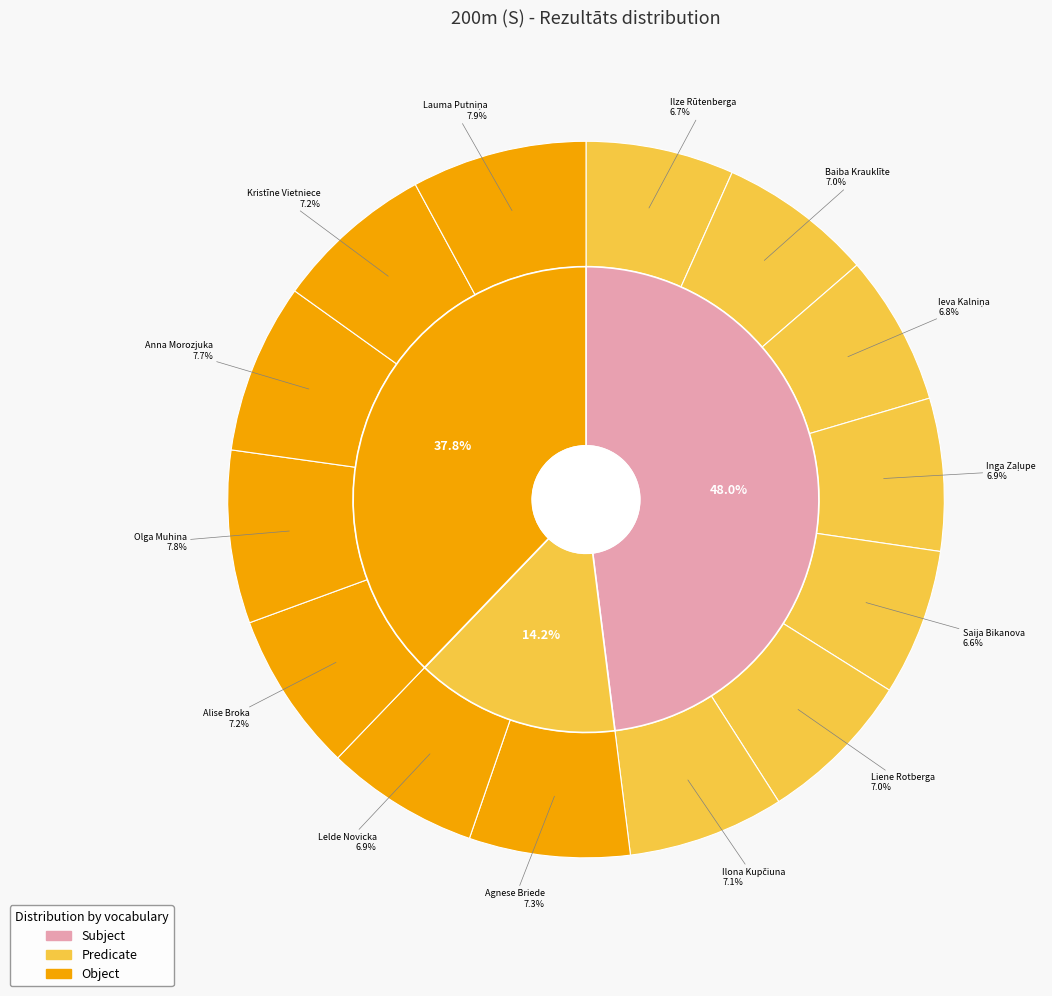

What portion of the pie excludes Ilona Kupčiuna?

92.9%